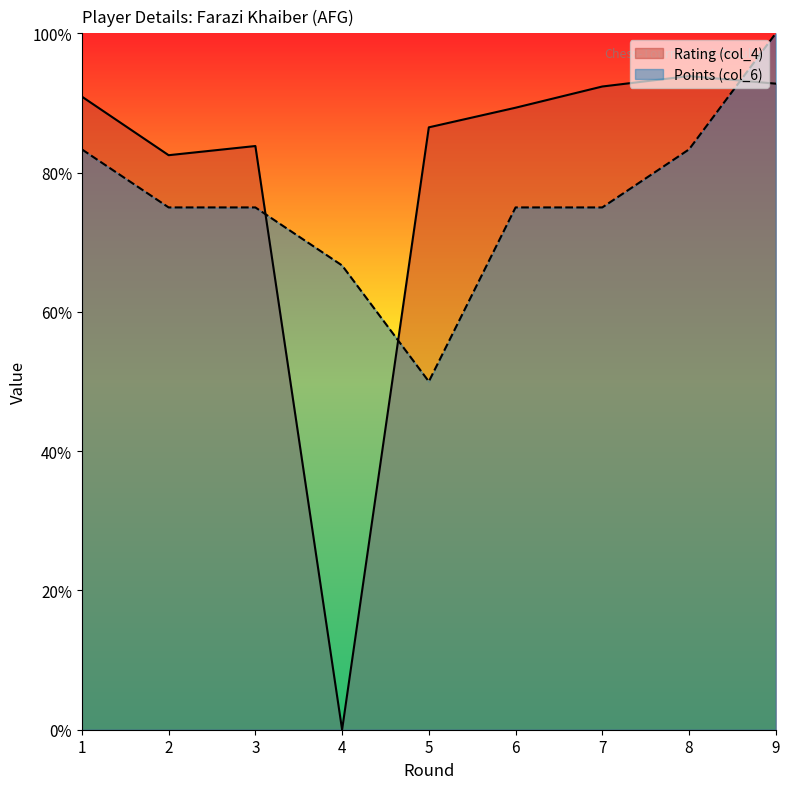

At which category does Points (col_6) reach its first local valley?

5